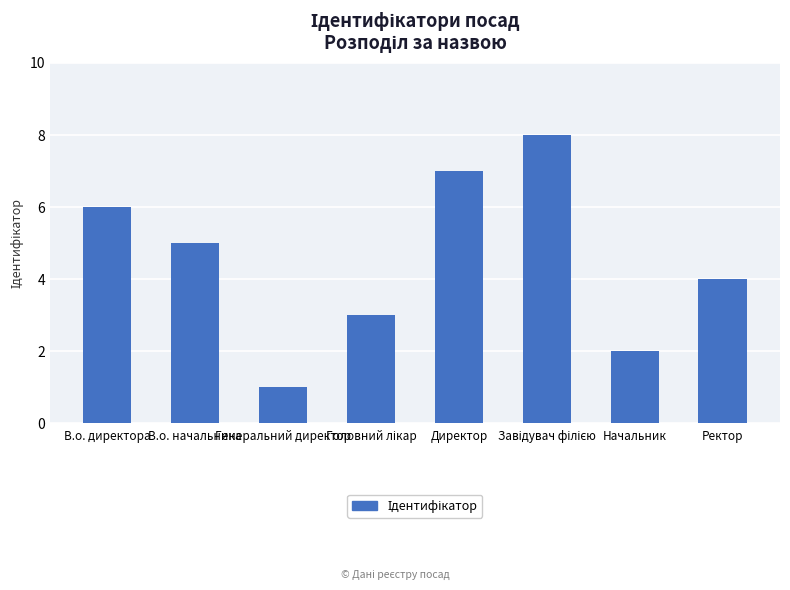

The chart shows a value of 7 at Директор. True or false?

True